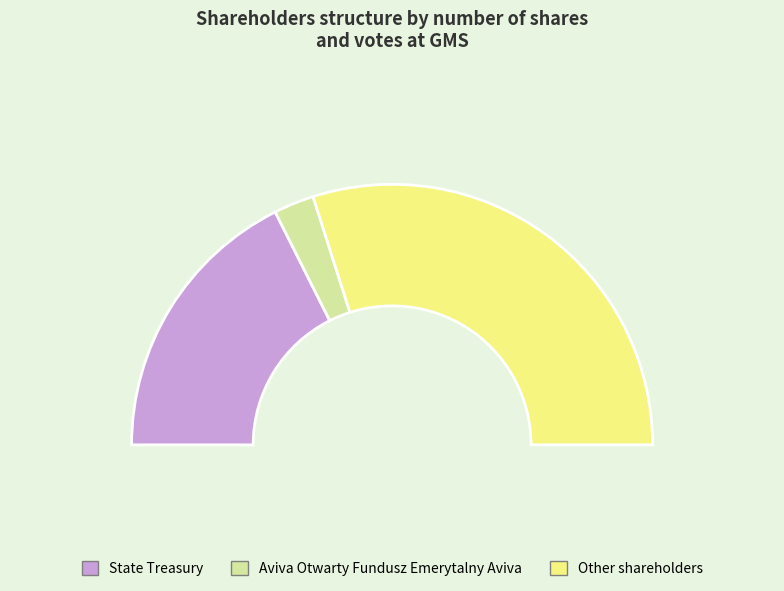

What is the majority slice?

Other shareholders